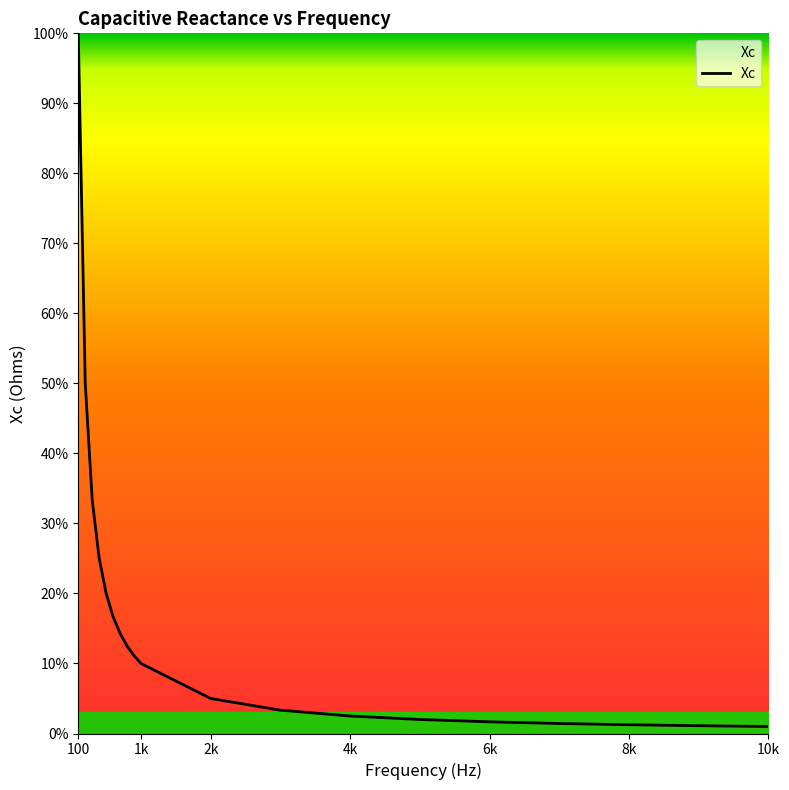

What is the smallest value displayed?

1.0